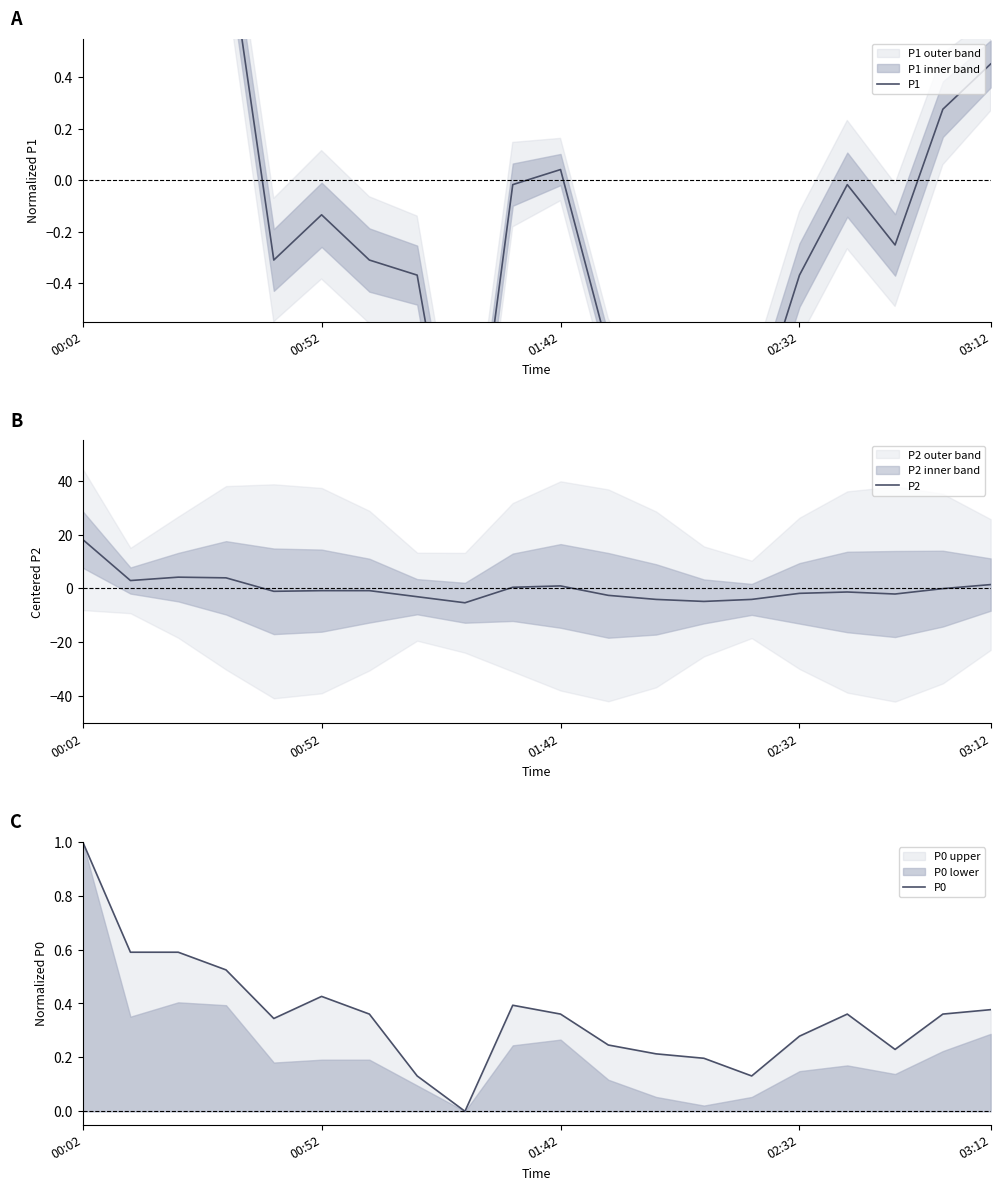

Is the value of P1 at 6 greater than the value of P0 at 16?

No